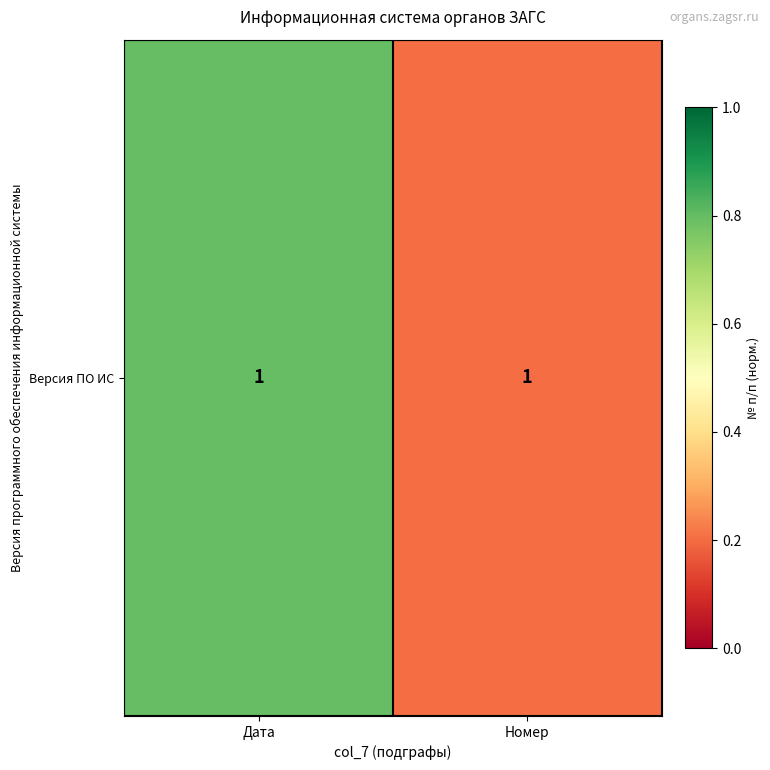

Is it true that the value at Номер is 0.1?

False